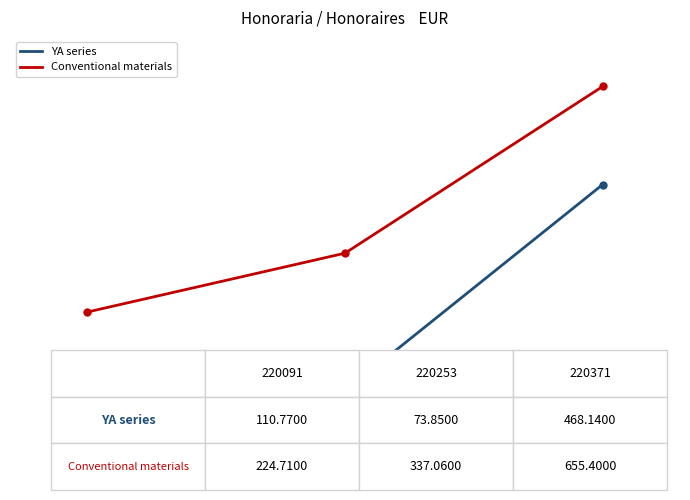

Which series has the largest total across all categories?

Conventional materials